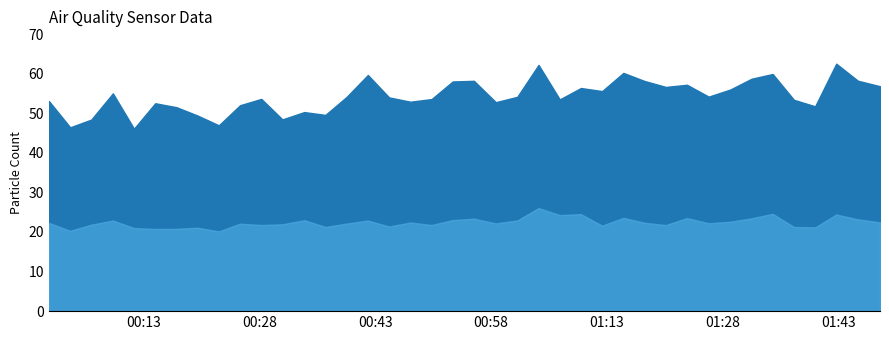

What is the difference between the highest and lowest values at 16?

32.6